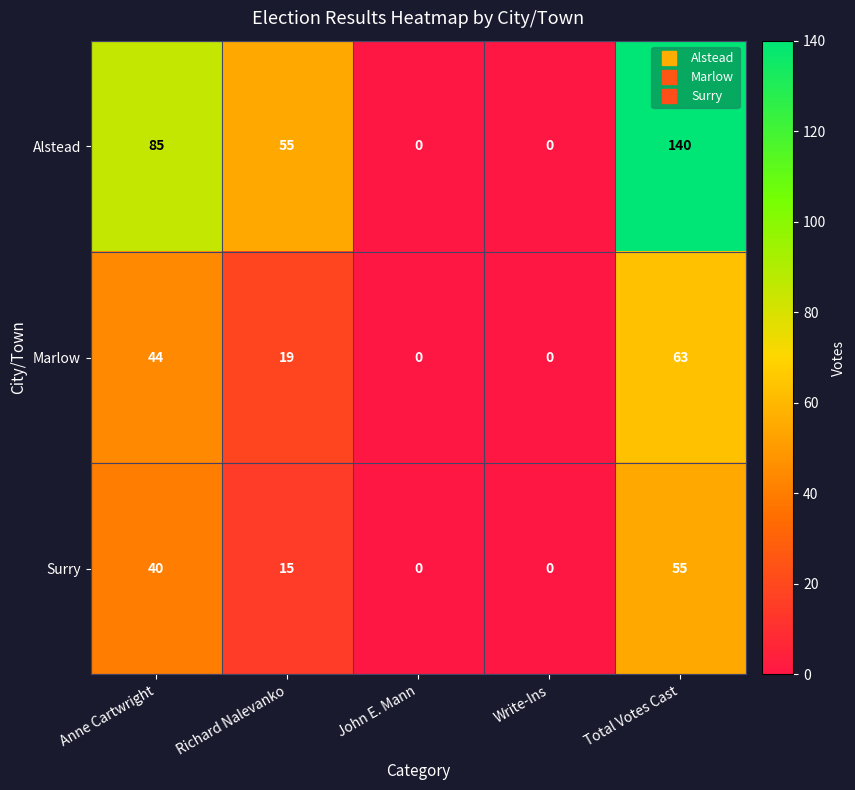

Is it true that Alstead equals 118 at Anne Cartwright?

False